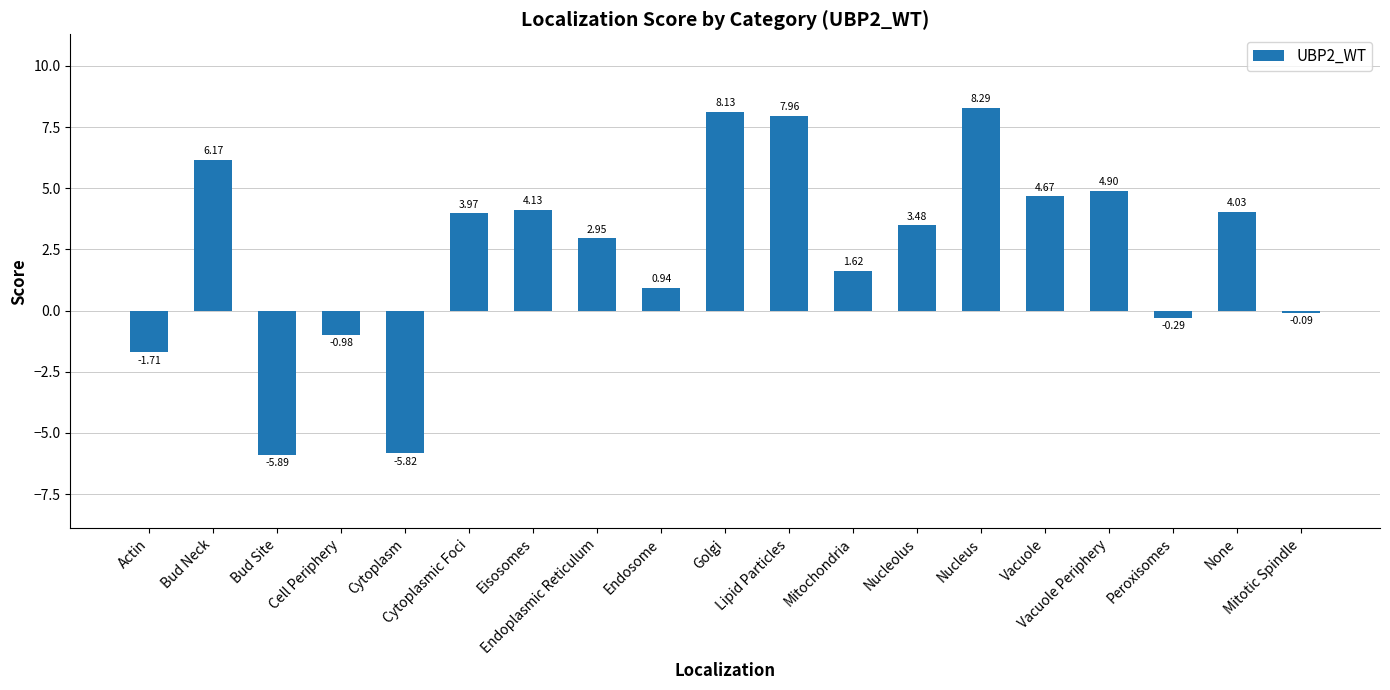

Does the chart contain stacked bars?

No